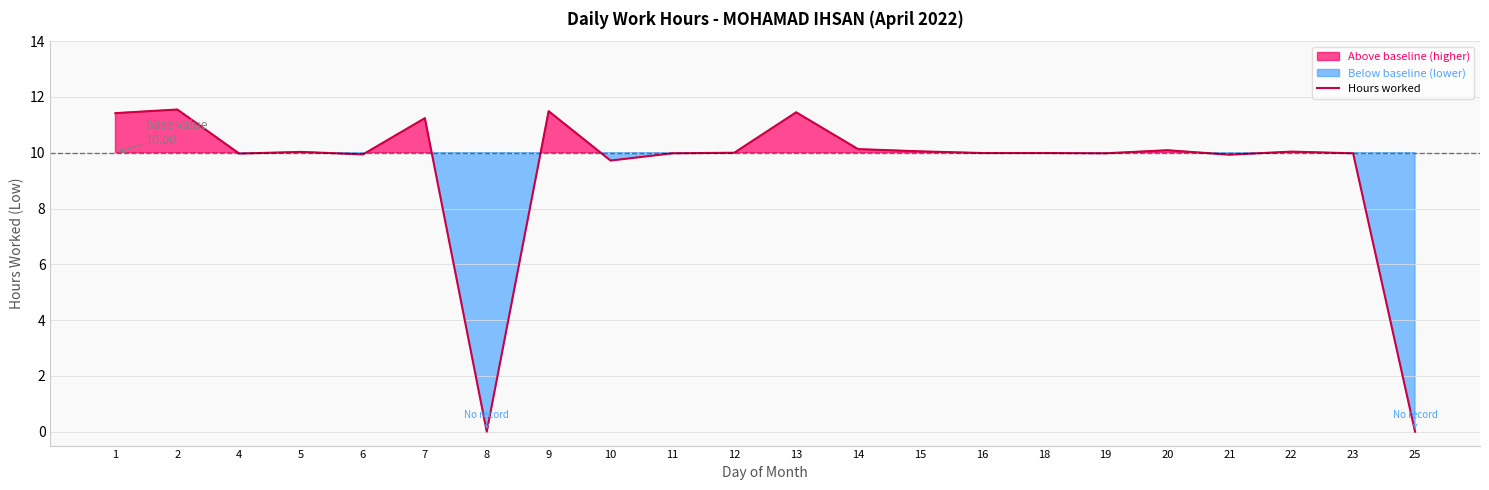

Reading right to left, list all the values displayed in this chart.

0.0	10.0	10.0	9.9	10.1	10.0	10.0	10.0	10.1	10.1	11.4	10.0	10.0	9.7	11.5	0.0	11.2	9.9	10.0	10.0	11.6	11.4